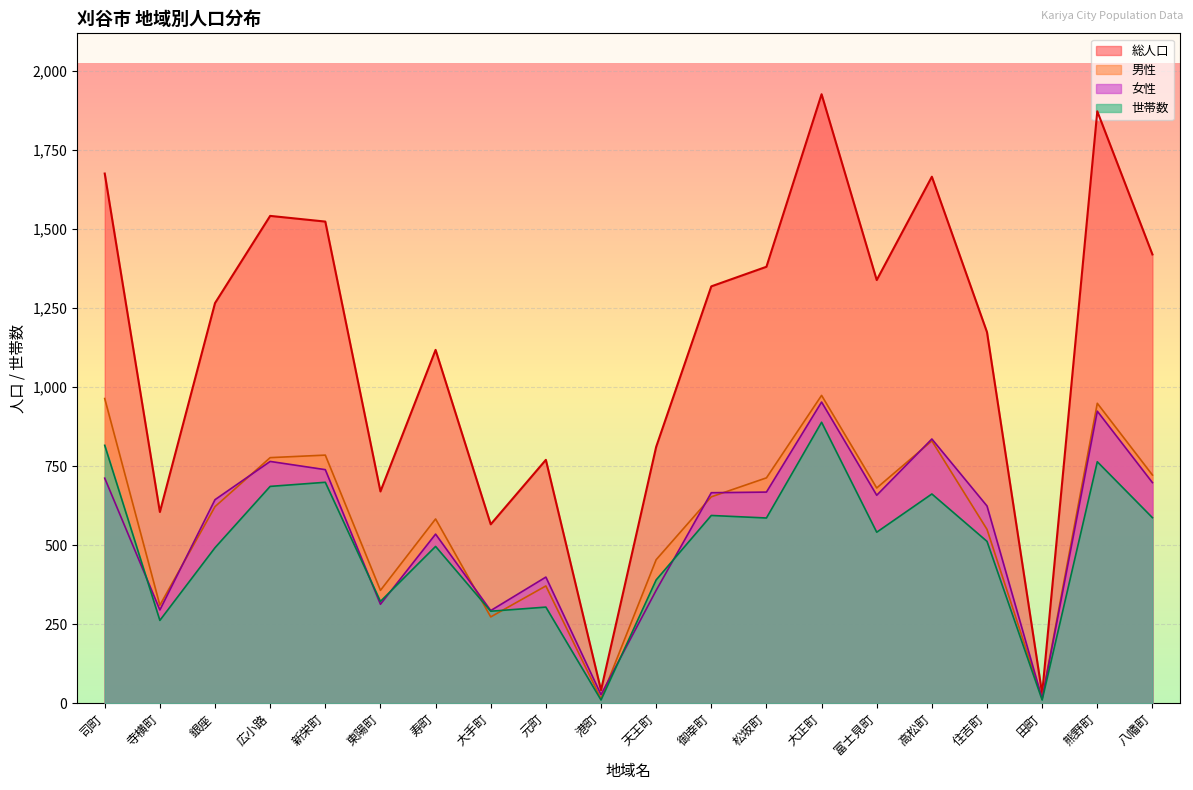

What is the spread (max minus min) of values at 大正町?

1038